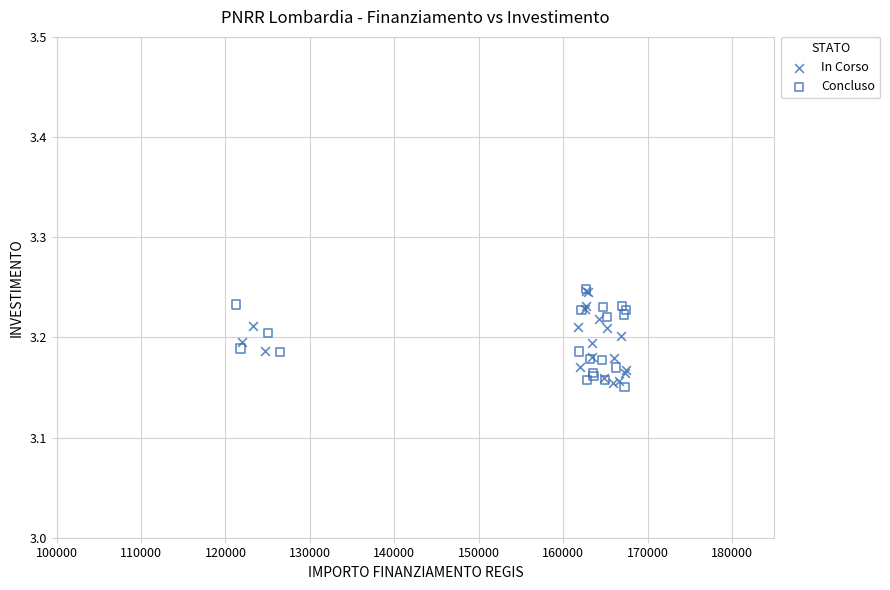

What are all the series names shown in the legend?

In Corso, Concluso